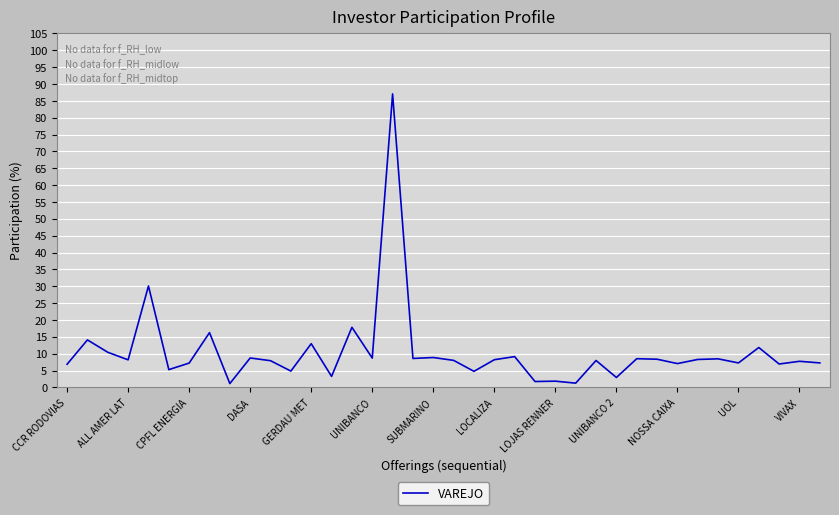

What is the maximum value shown in the chart?

87.1